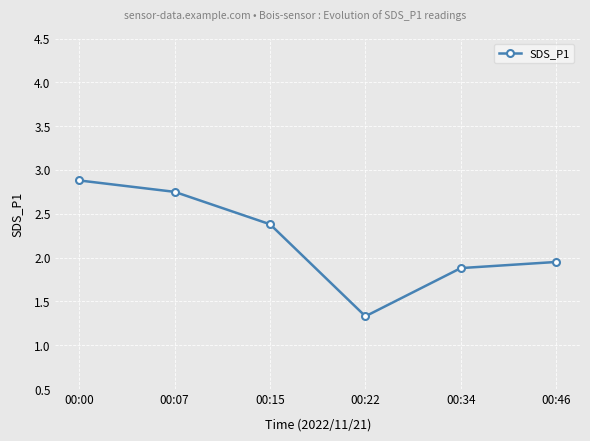

Does the chart have visible grid lines?

Yes